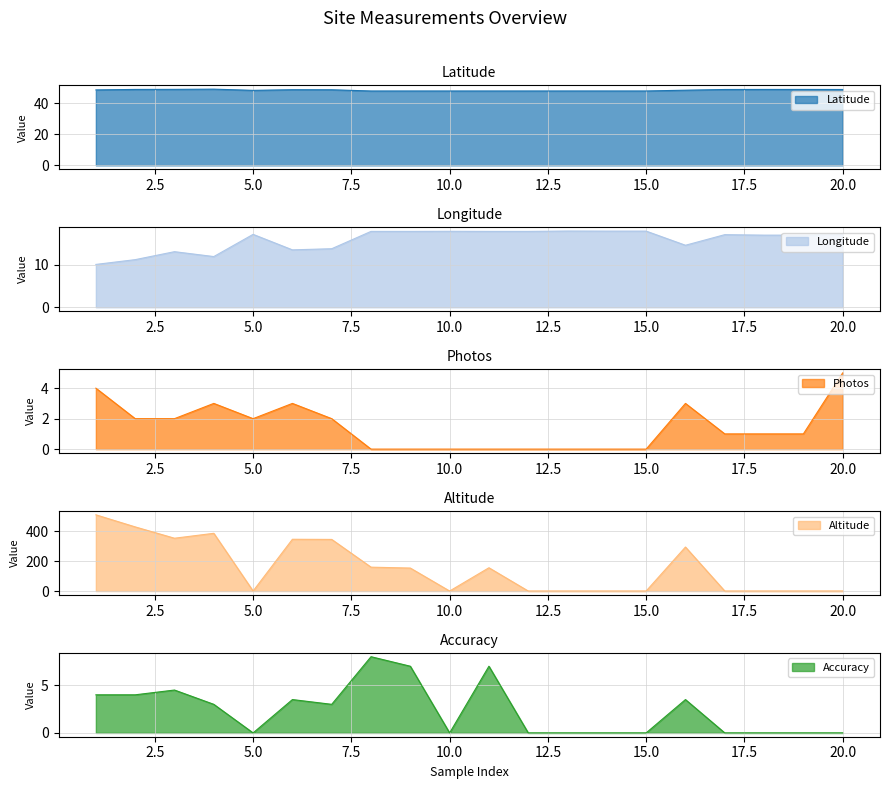

The value of Altitude at 12 is -193.4. True or false?

False